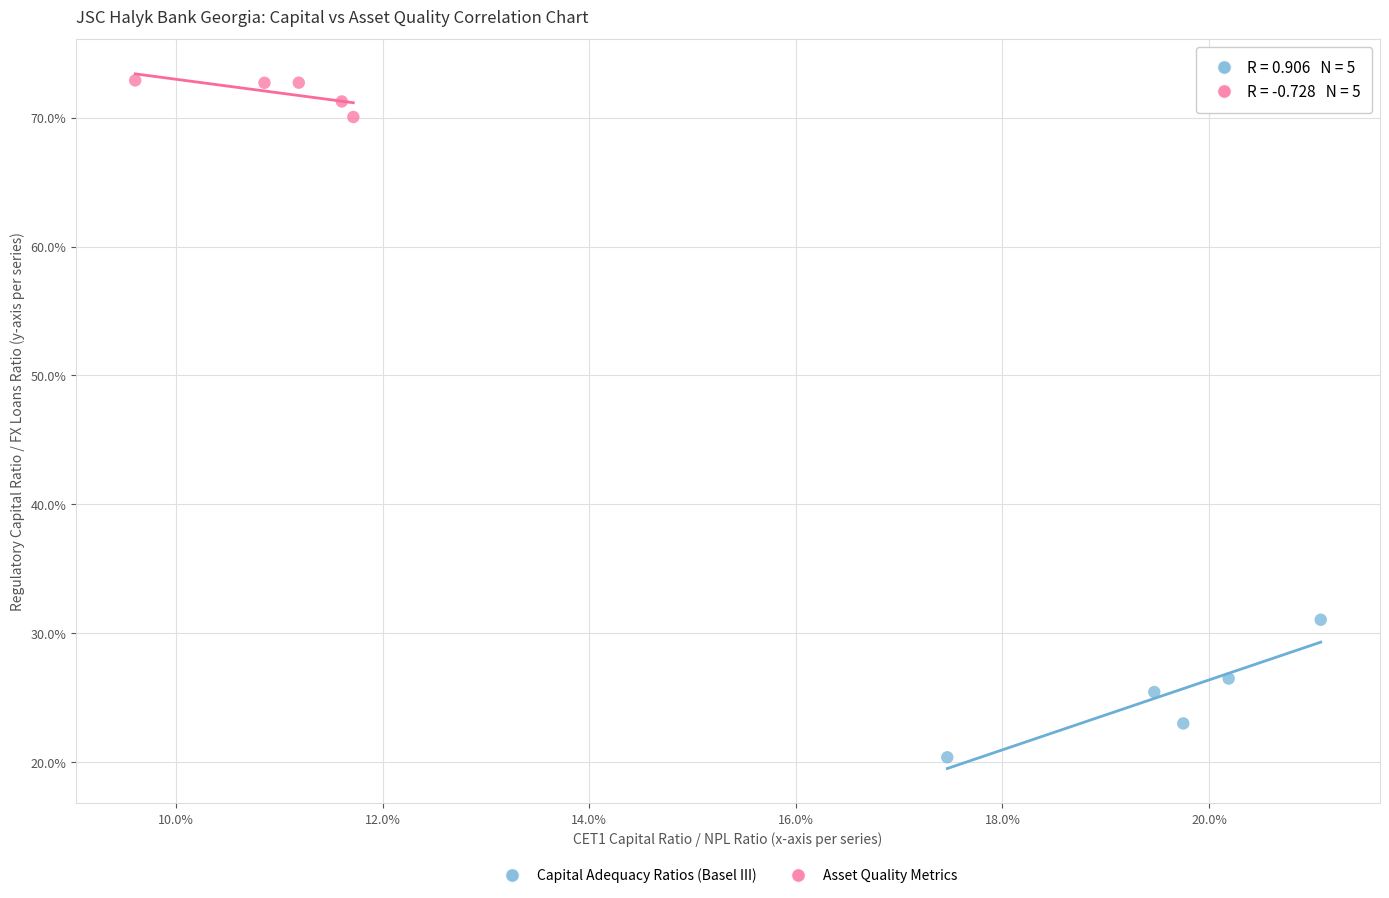

What are all the series names shown in the legend?

Capital Adequacy Ratios (Basel III), Asset Quality Metrics